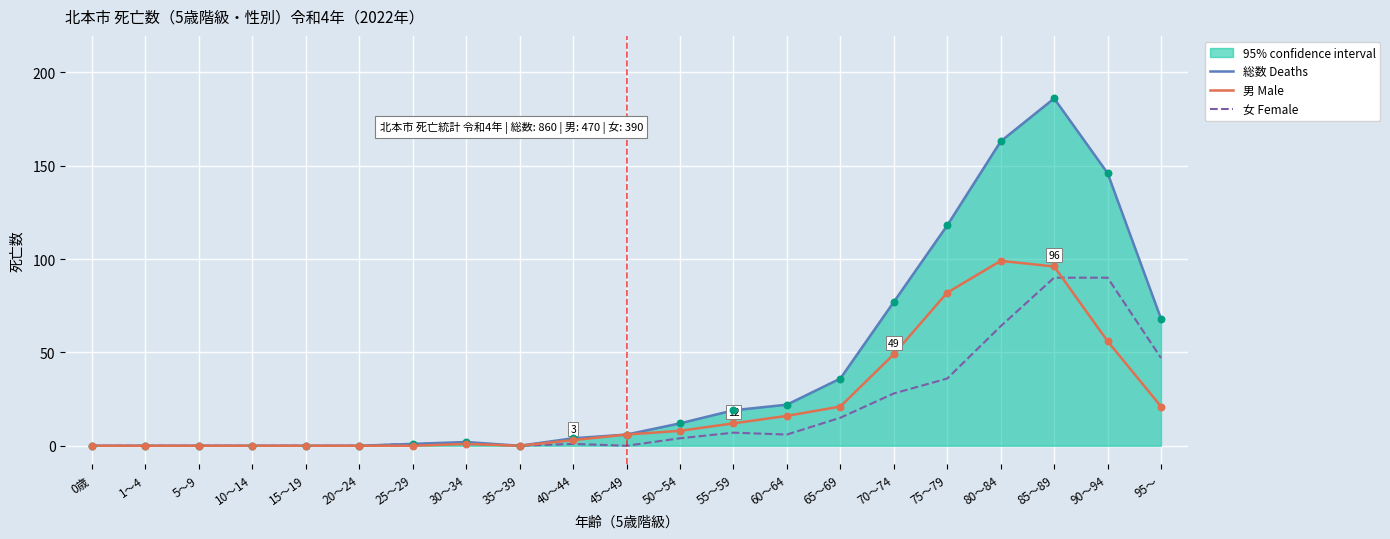

Which series has the largest total across all categories?

総数 Deaths